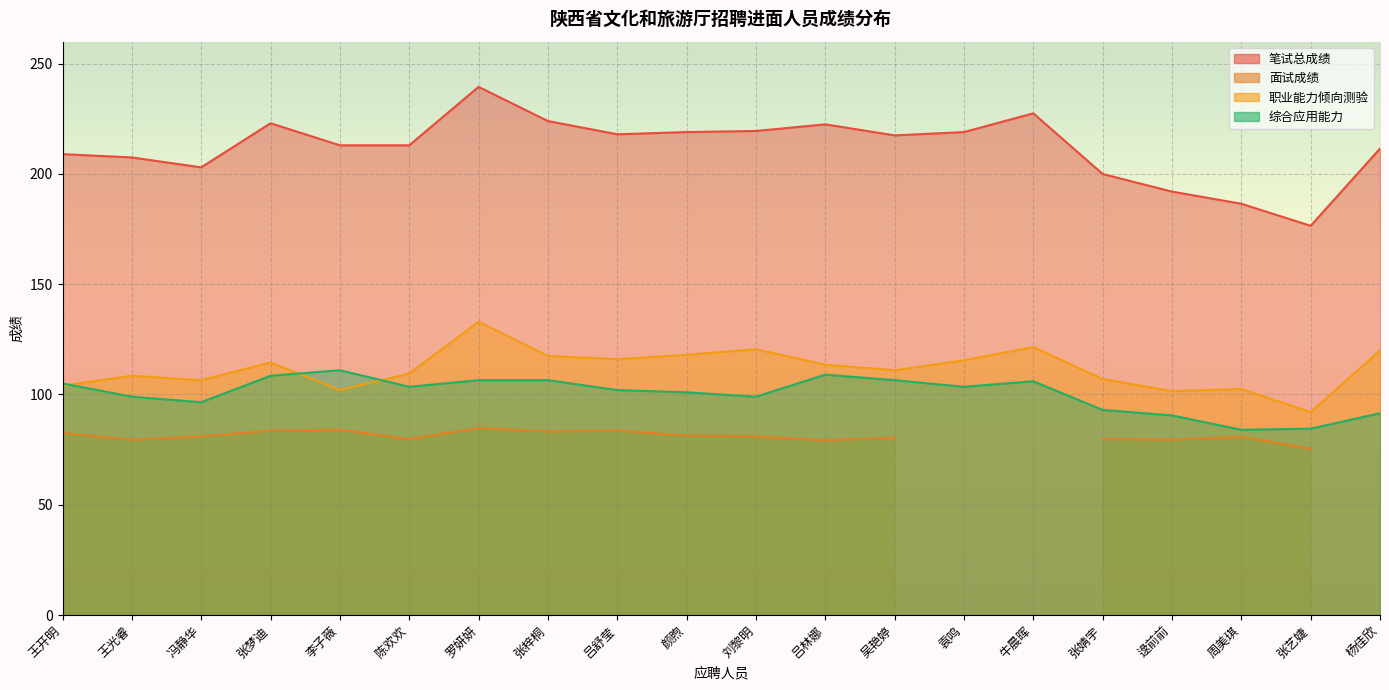

At which label does 职业能力倾向测验 reach its peak?

罗妍妍